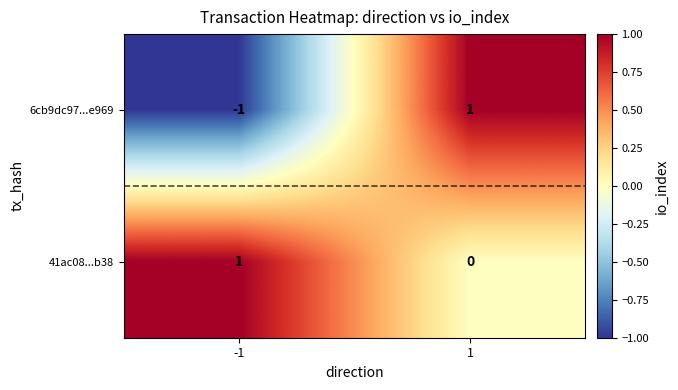

Which series has the largest total across all categories?

41ac08...b38